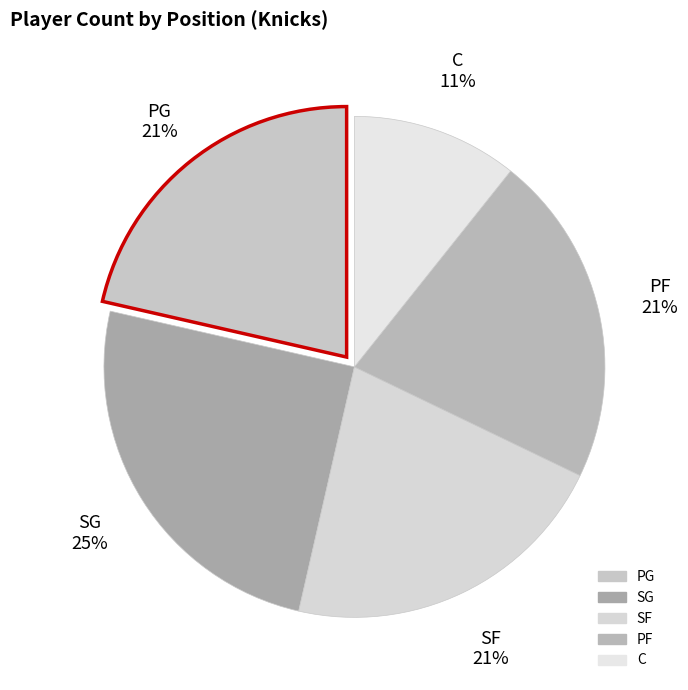

Is it true that C is 1% of the pie?

False